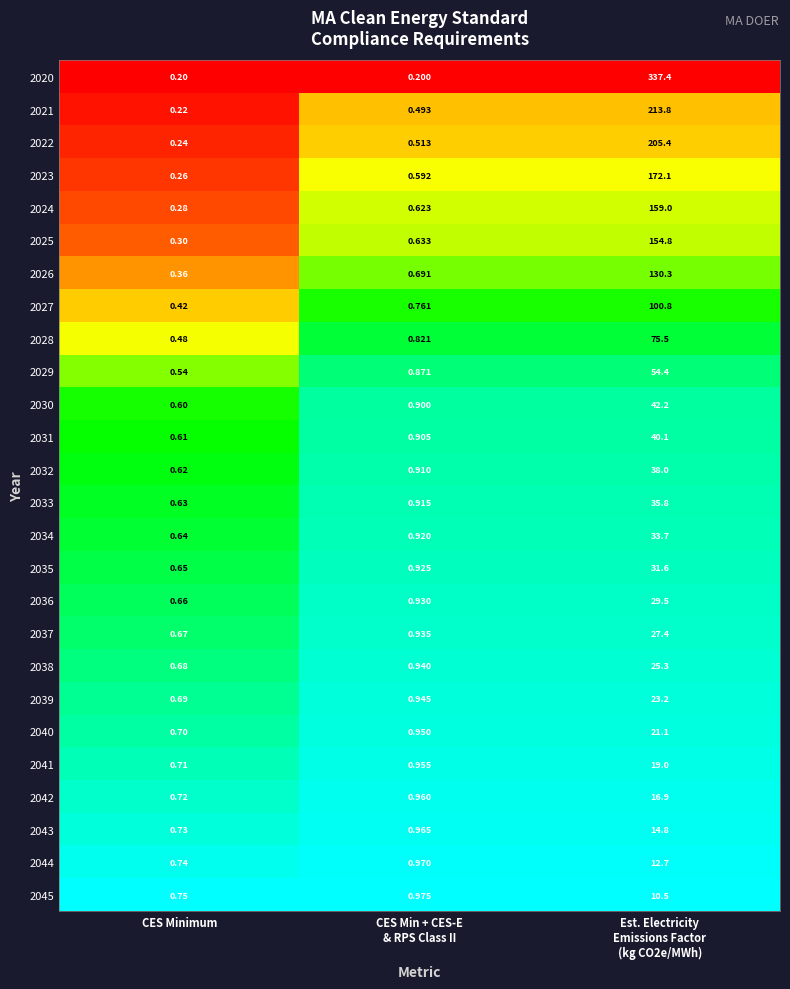

At which label does 2037 reach its minimum?

CES Minimum